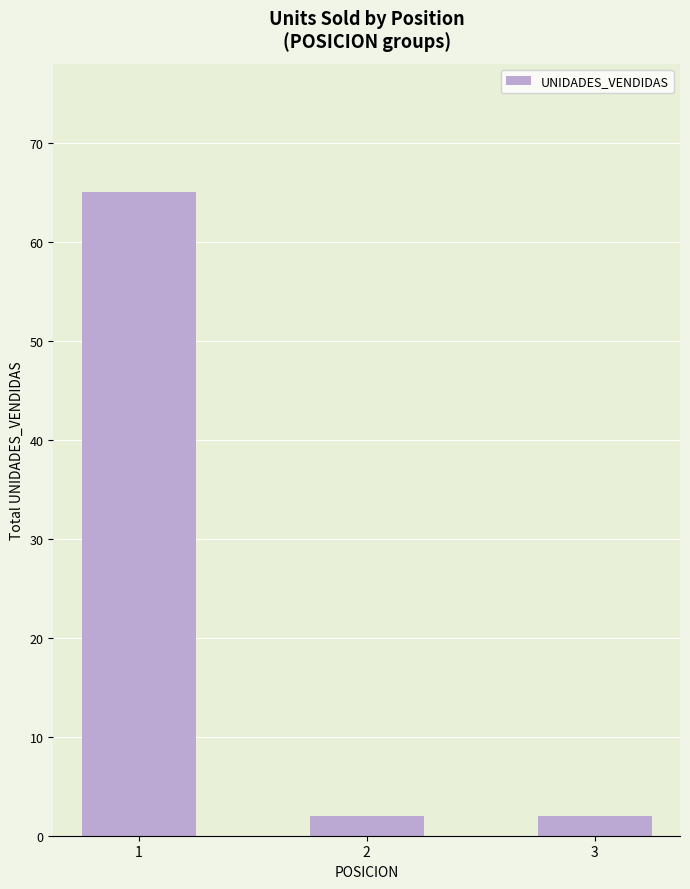

What is the value of the 1st bar from the left?

65